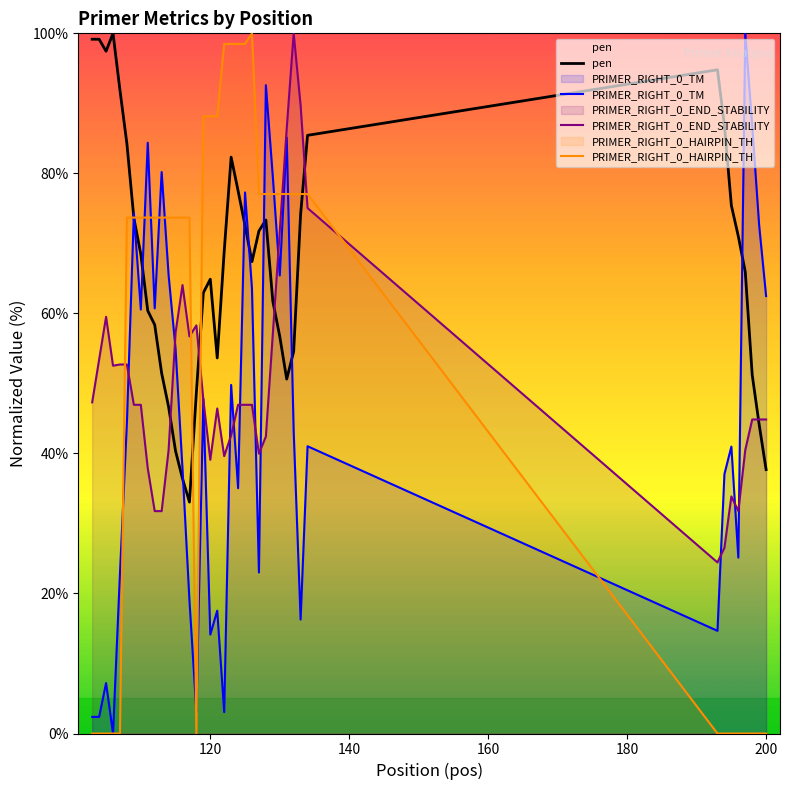

How many times do PRIMER_RIGHT_0_END_STABILITY and pen cross each other?

5